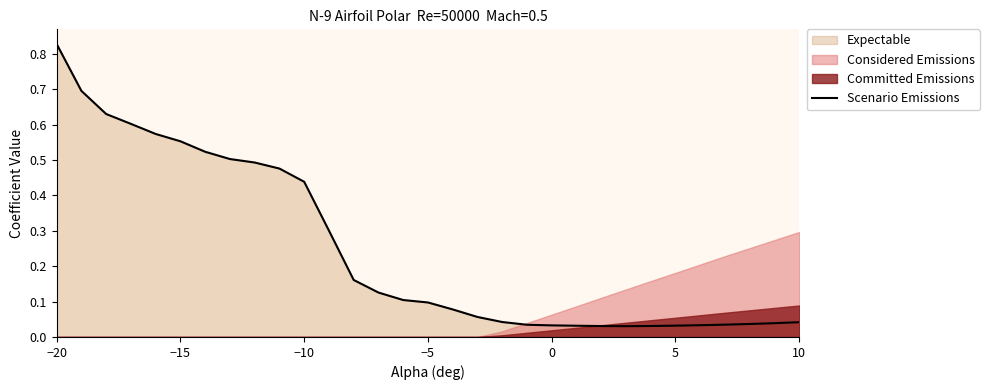

Which category has the highest value in the Scenario Emissions series?

−20